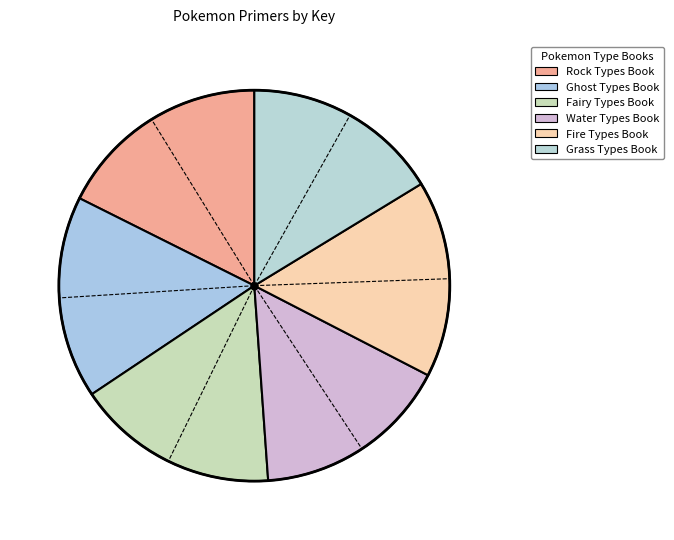

Is there a majority slice in this chart?

No